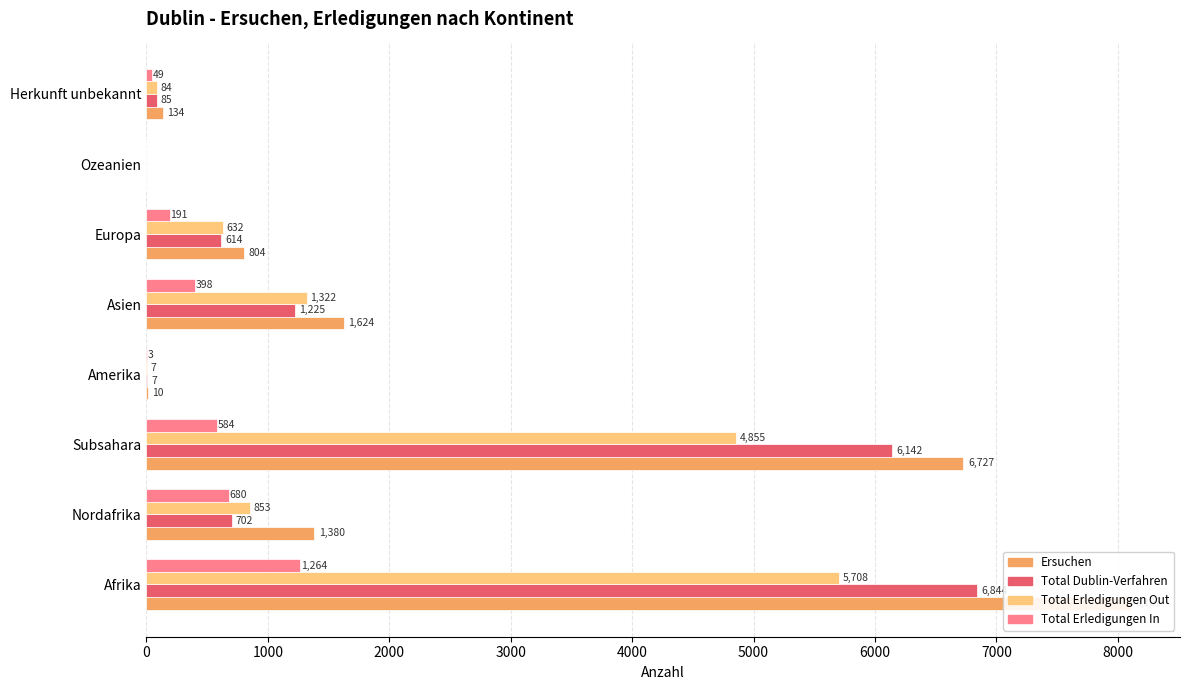

Does the chart contain stacked bars?

No